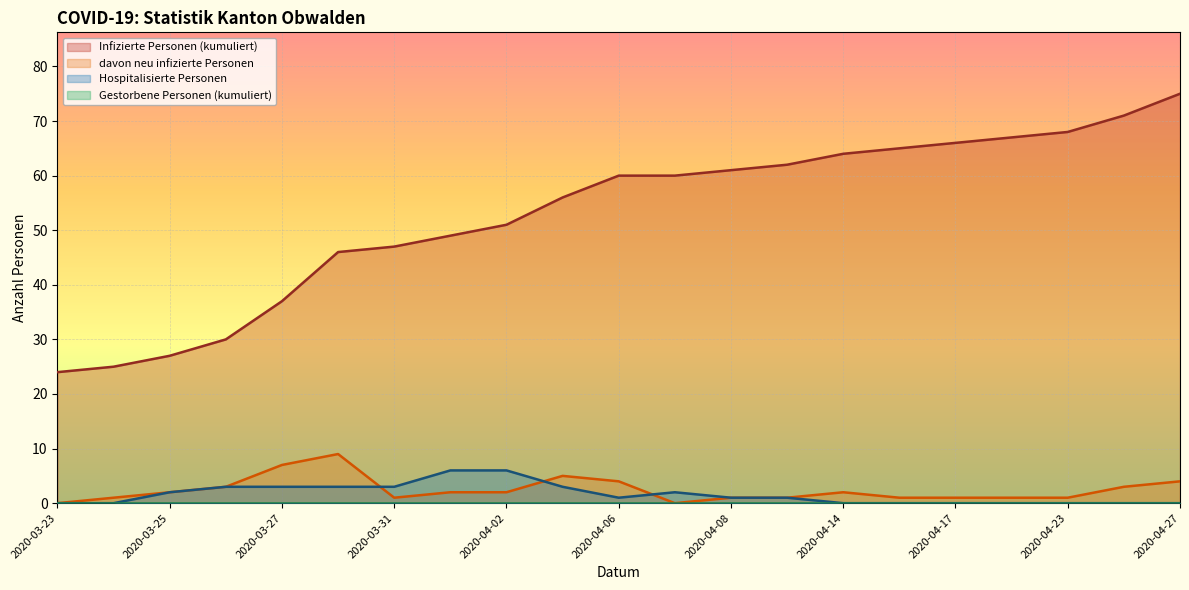

What is the total value across all series at 2020-04-03?

64